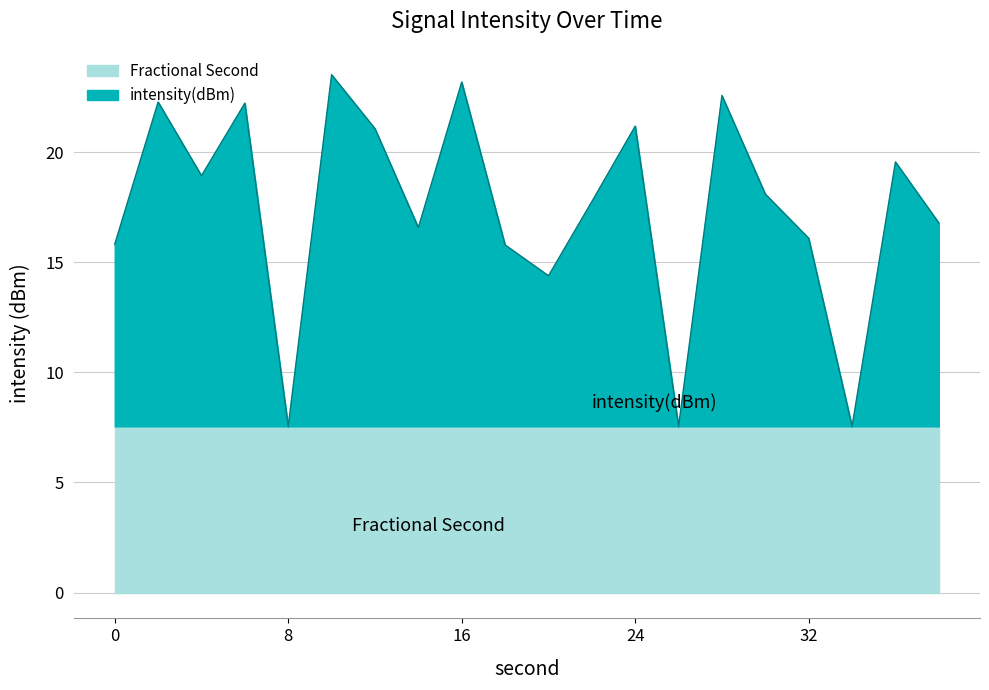

What is the total value across all series at 16?

23.2